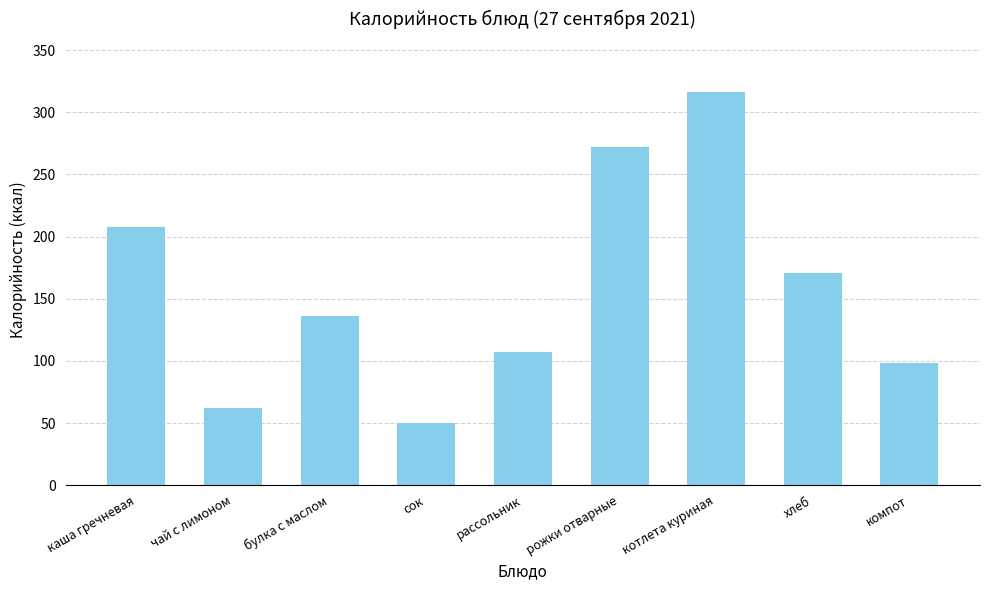

What is the difference between the maximum and second lowest values?

254